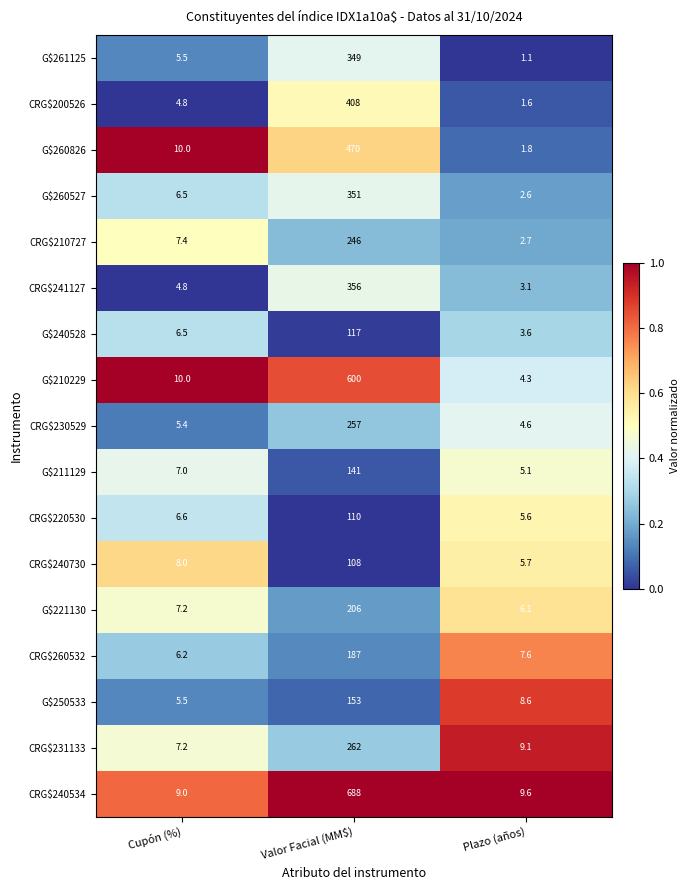

Which series has the largest total across all categories?

CRG$240534